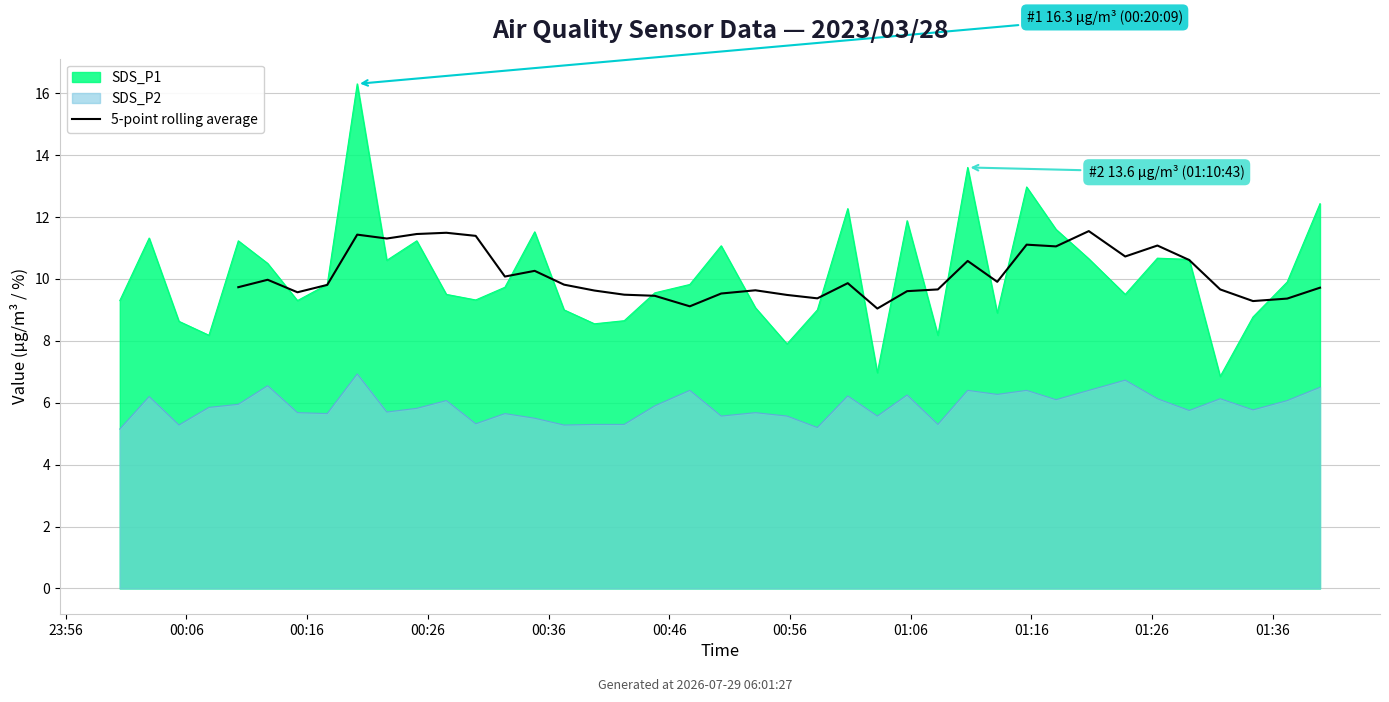

How many positive values are there?

36